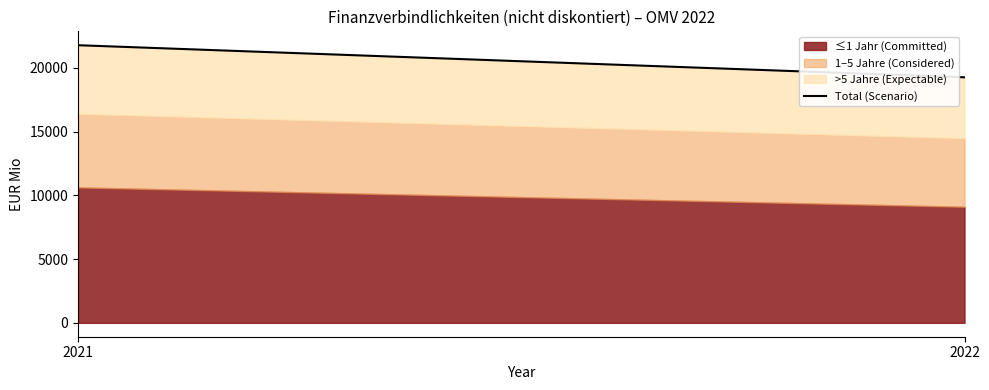

What is the sum of all values?

41054